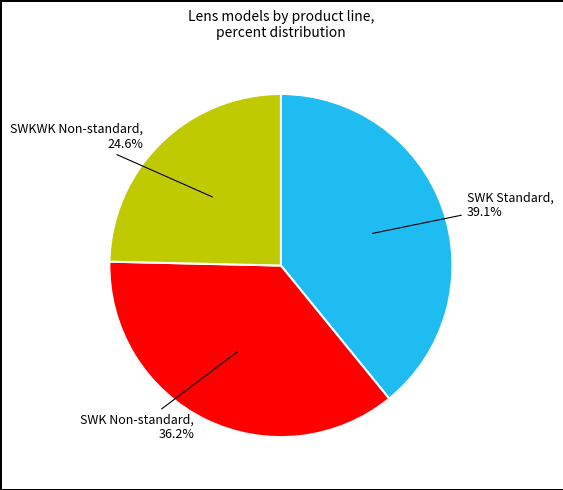

Is there any slice that represents more than half of the pie?

No